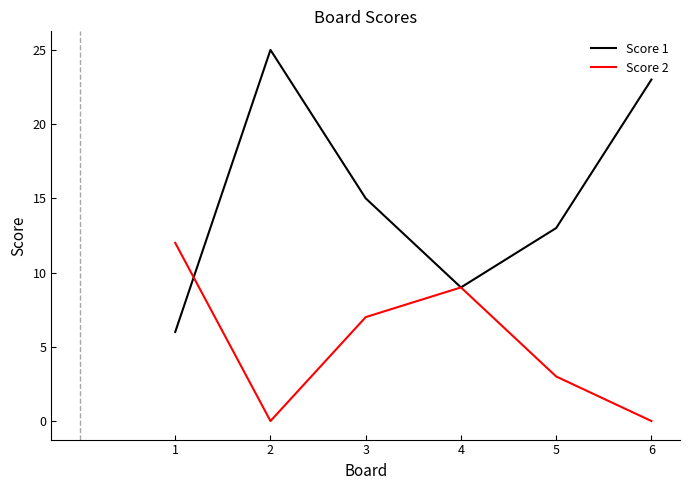

Is the value of Score 2 at 2 greater than the value of Score 1 at 3?

No